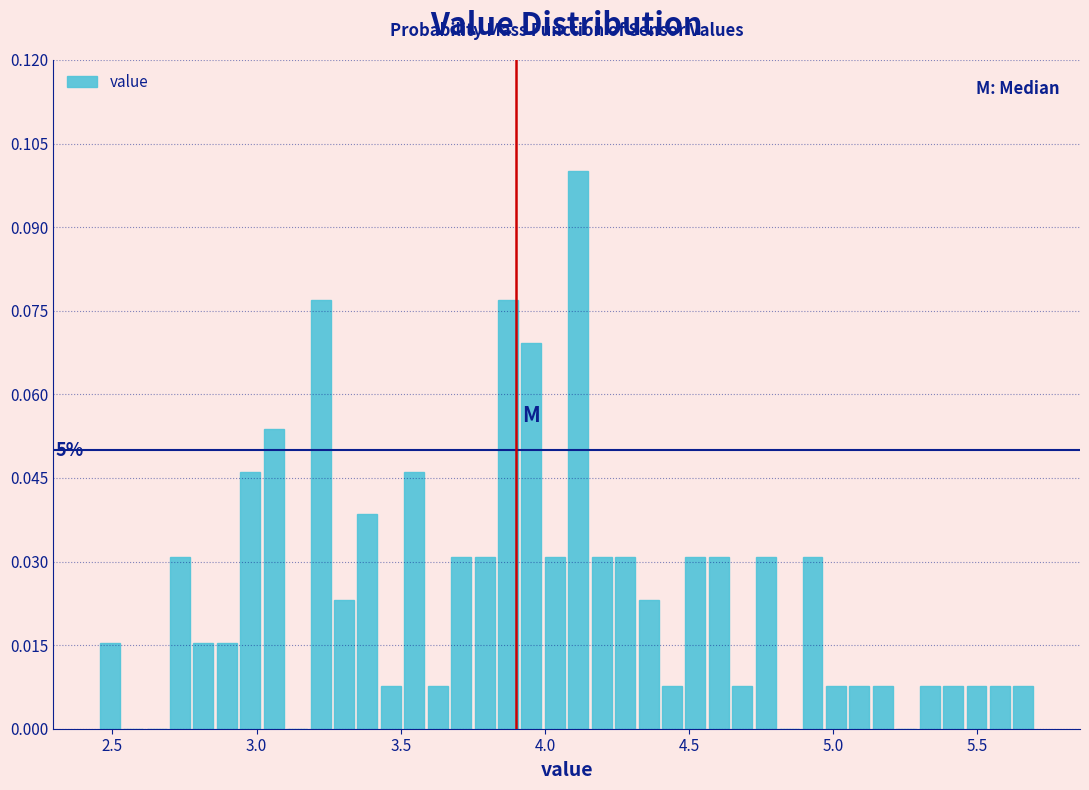

Around what value on the x-axis is the tallest bar? Give the approximate position of its centre, as read against the axis.

4.10